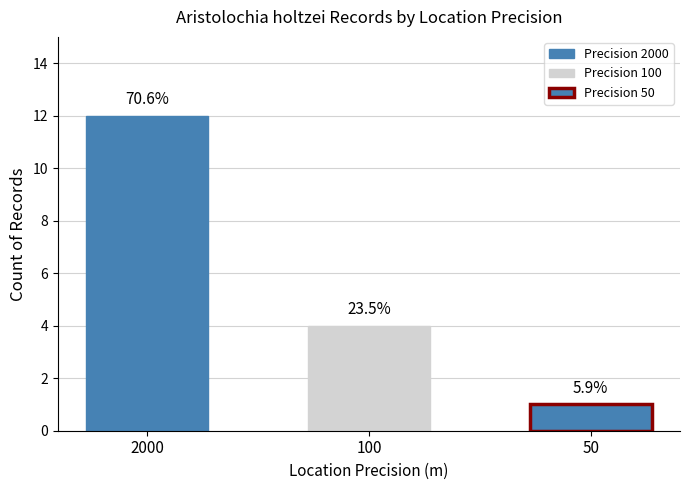

Which has a higher value, 2000 or 100?

2000